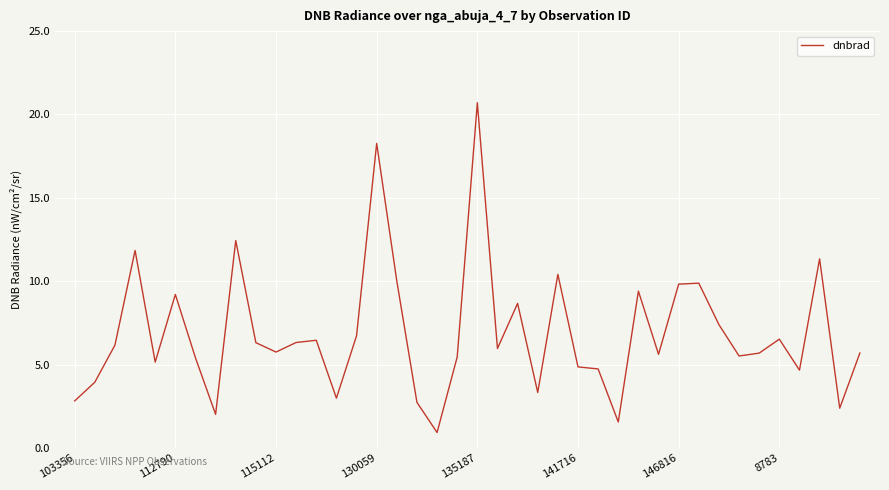

Does the chart display data point markers on the line(s)?

No